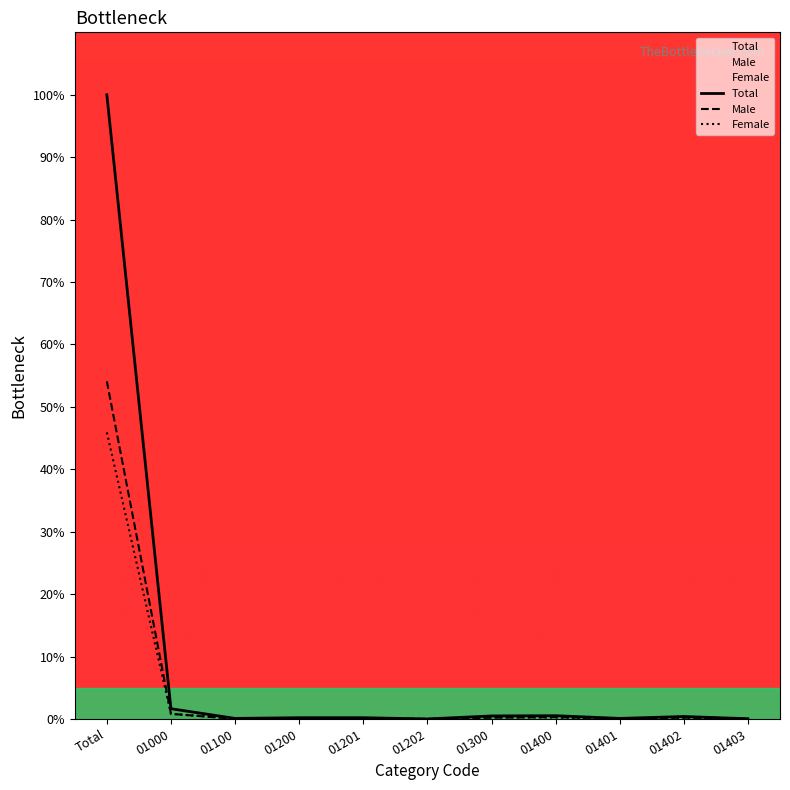

Does the chart have visible grid lines?

No